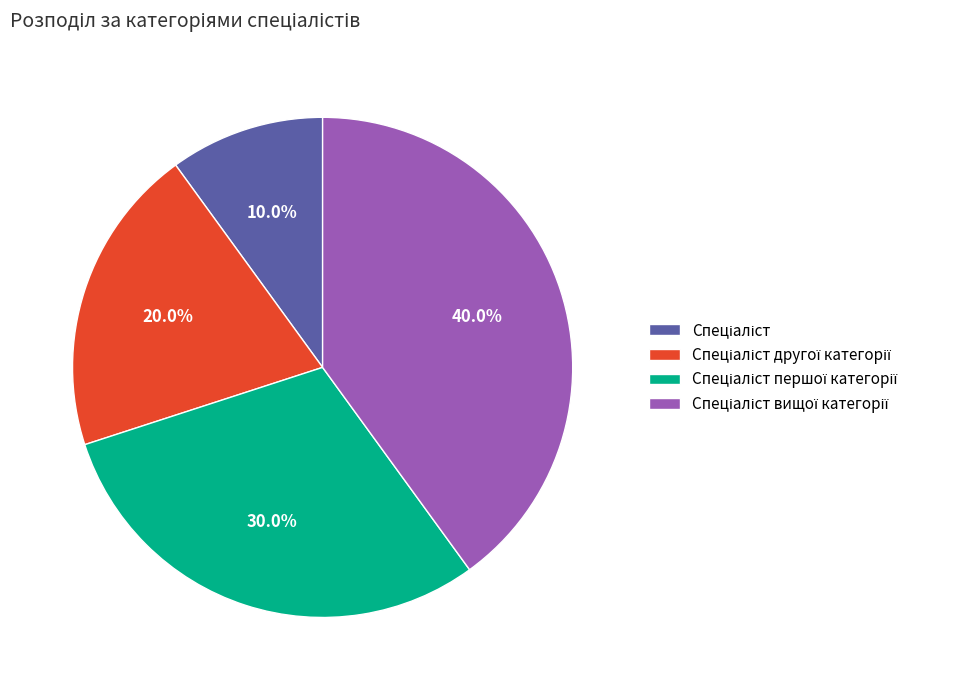

Does any single category account for the majority?

No